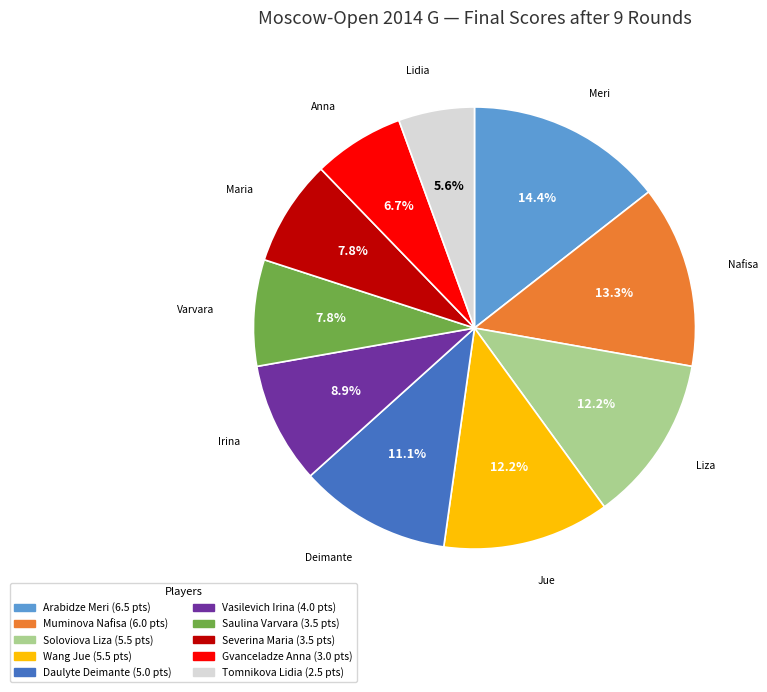

To the nearest percent, what portion does Saulina Varvara represent?

8%